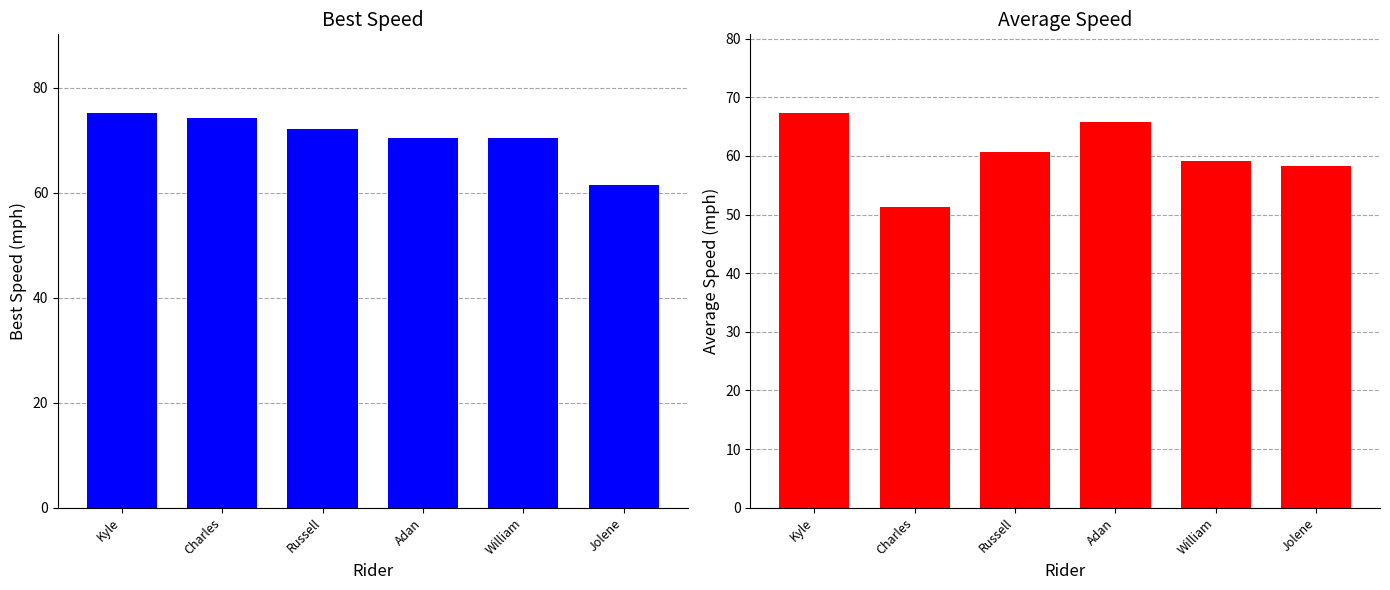

Reading left to right, what are all the values shown in this chart?

Best Speed: Kyle=75.1	Charles=74.2	Russell=72.2	Adan=70.4	William=70.4	Jolene=61.5
Average Speed: Kyle=67.3	Charles=51.3	Russell=60.6	Adan=65.8	William=59.1	Jolene=58.4